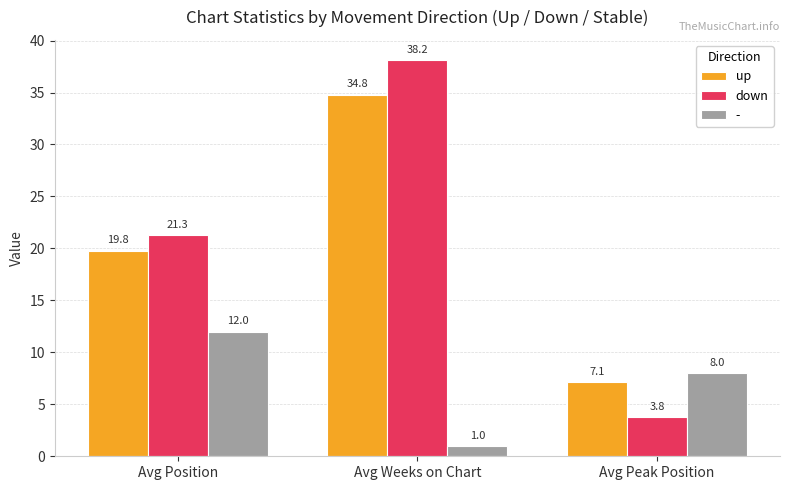

What is the spread (max minus min) of values at Avg Position?

9.3